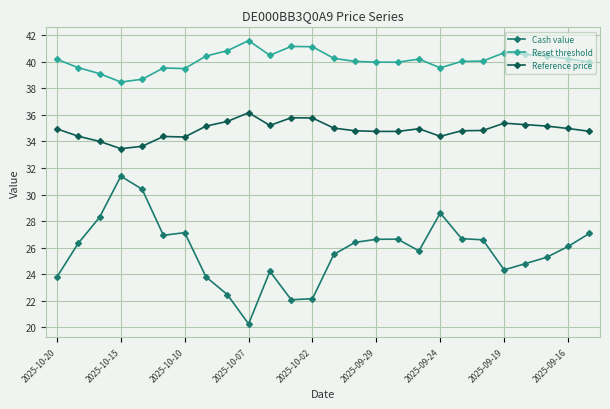

List the series in order of their peak value, lowest first.

Cash value, Reference price, Reset threshold